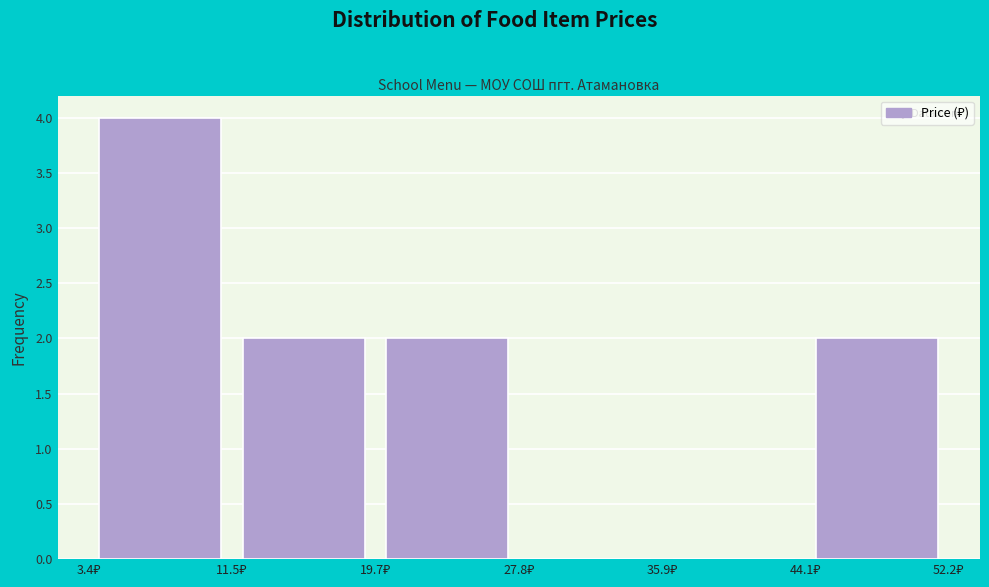

Reading left to right, transcribe this chart: for each bar, give the range it covers on the x-axis and its height. Neither the bar edges nor the heights are printed on the chart, so give them approximately, as read against the axes.

3 to 12: 4
12 to 20: 2
20 to 28: 2
28 to 36: 0
36 to 44: 0
44 to 52: 2